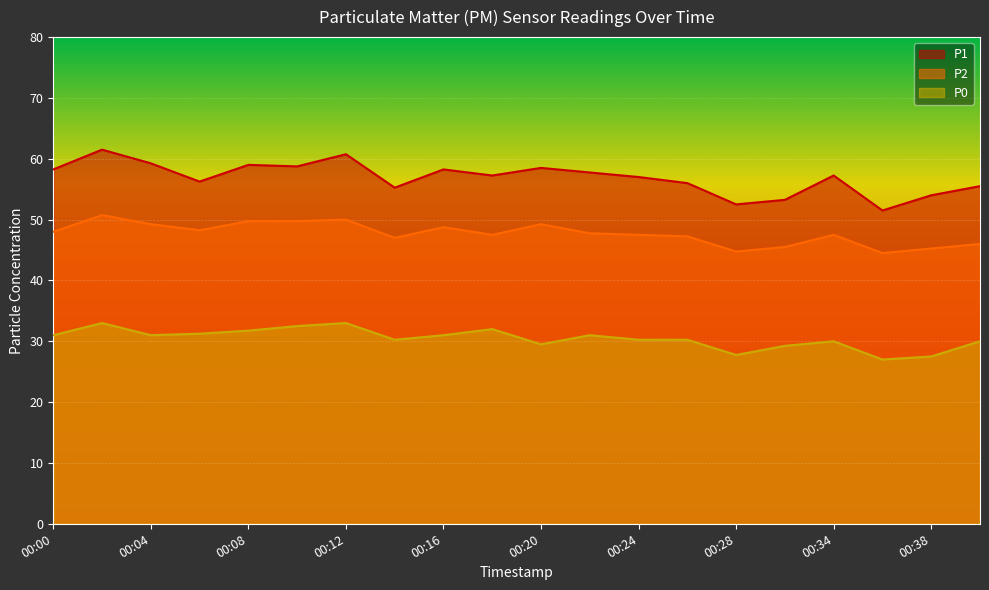

What is the difference between the P1 values at 00:26 and 00:30?

2.8